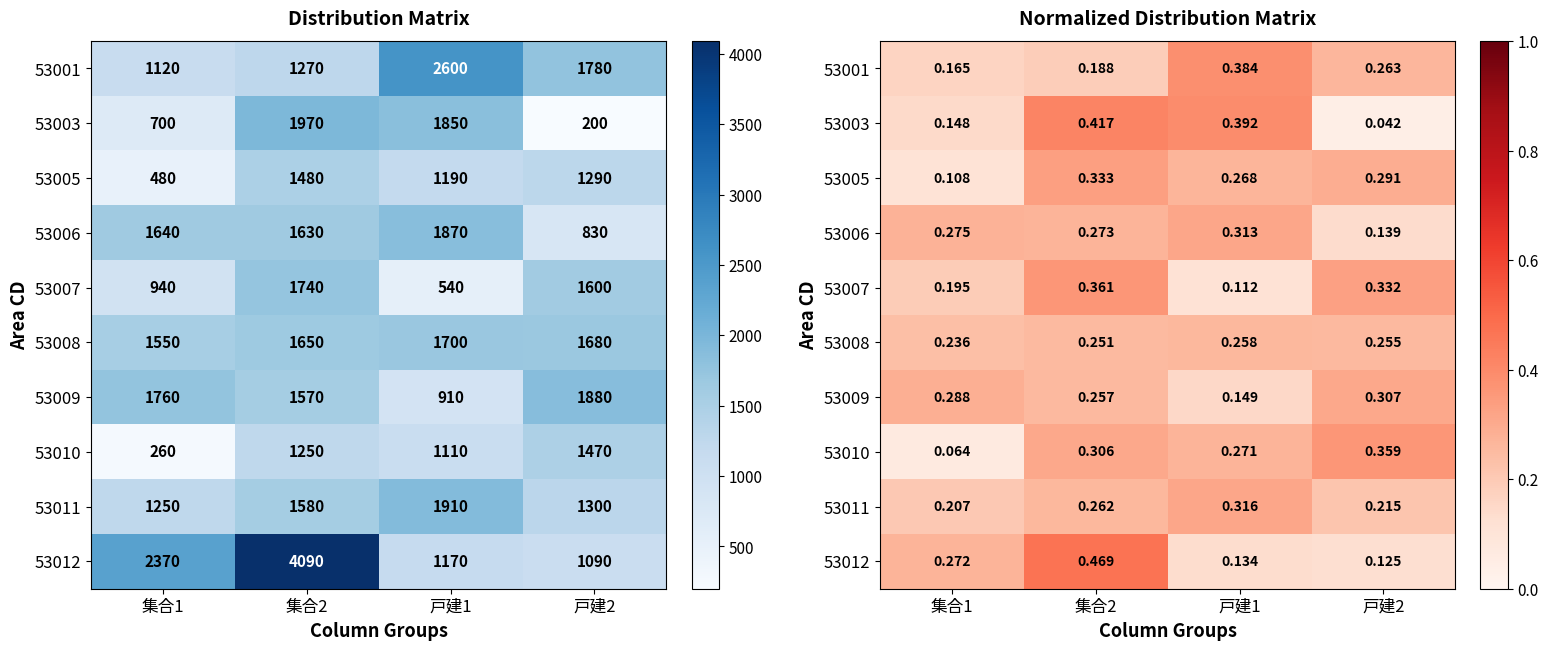

How many 53010 values are between 0 and 1?

4